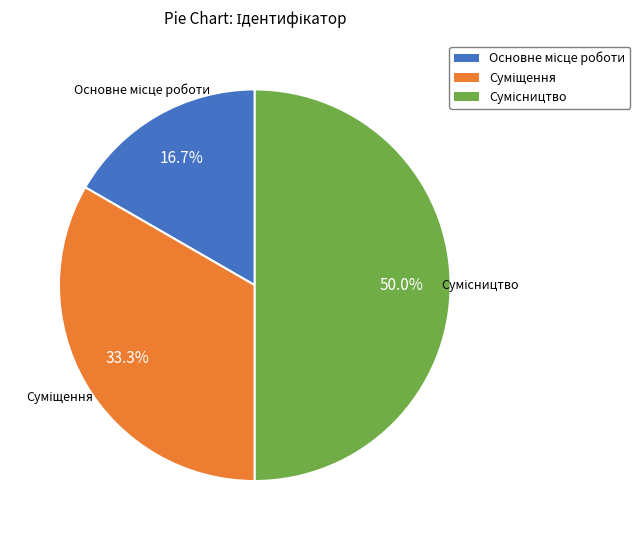

Does Основне місце роботи represent more than half of the total?

No